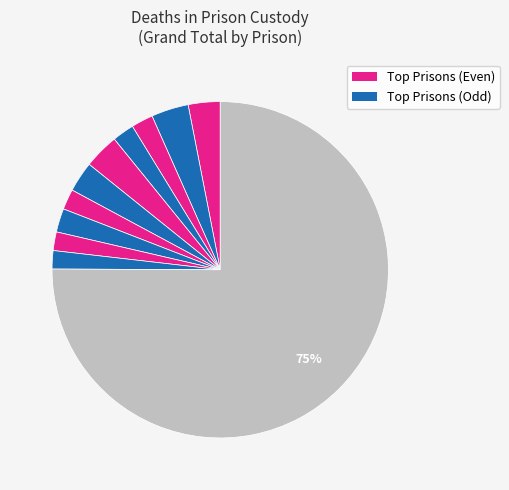

How many segments does this pie chart have?

11